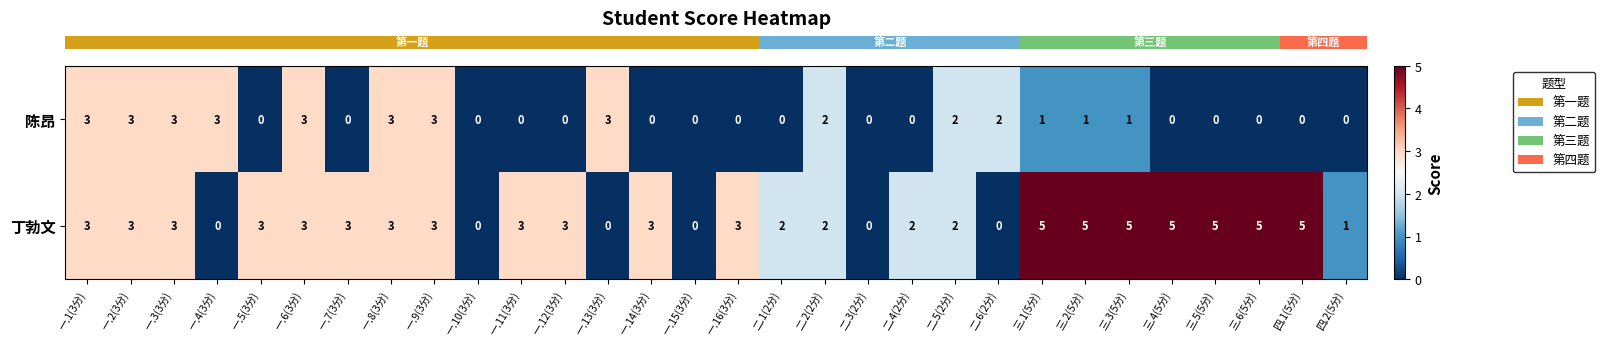

How many categories are shown in the chart?

30